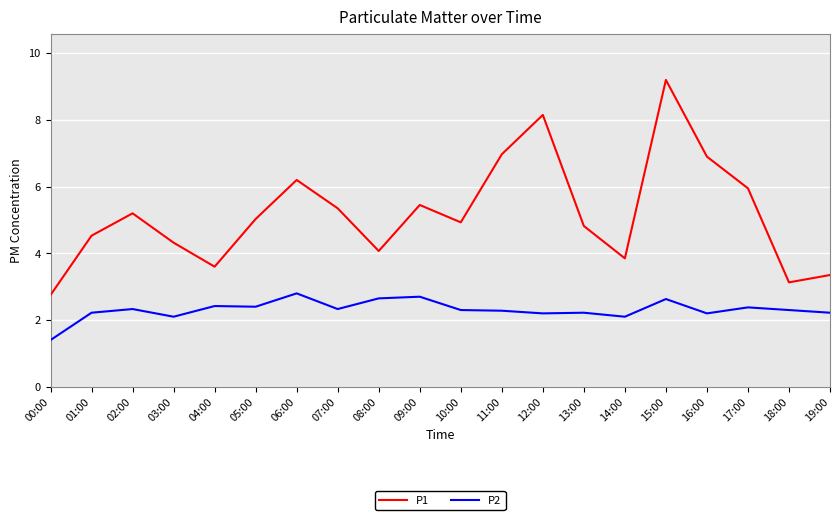

What is the sum of all P1 values?

103.8